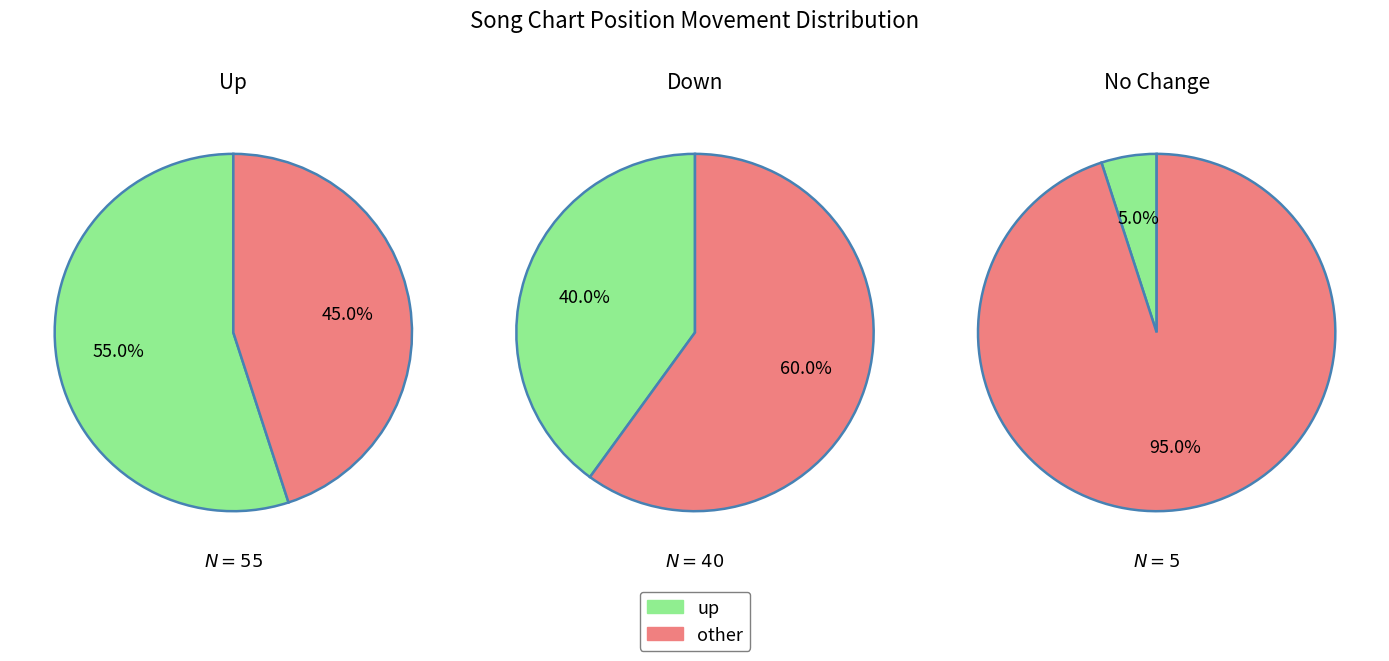

Is there a majority slice in this chart?

Yes